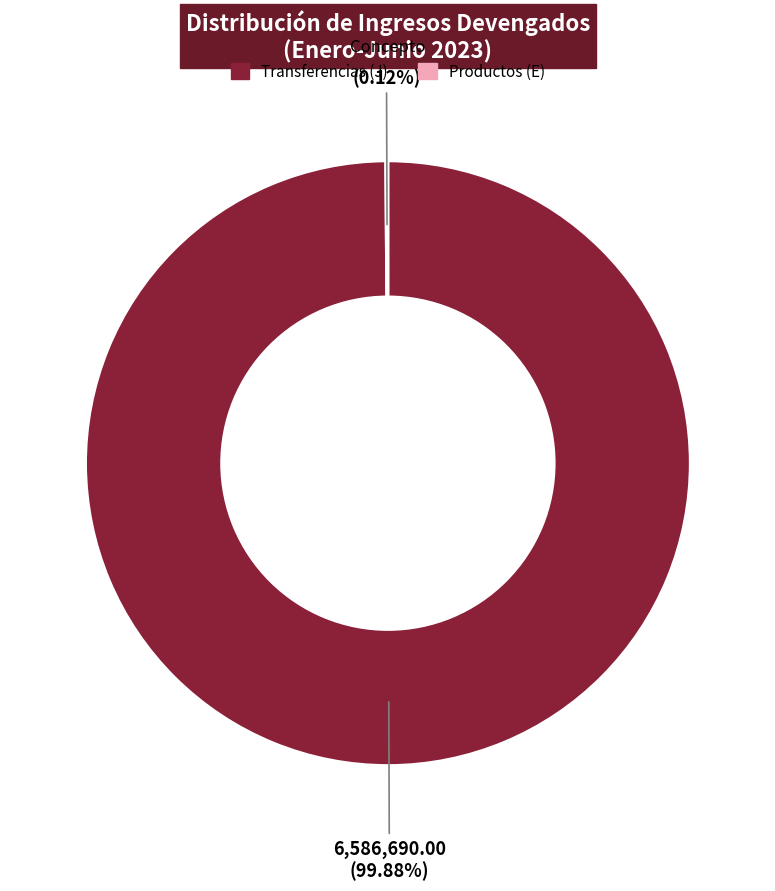

To the nearest percent, what portion does Transferencias (J) represent?

100%